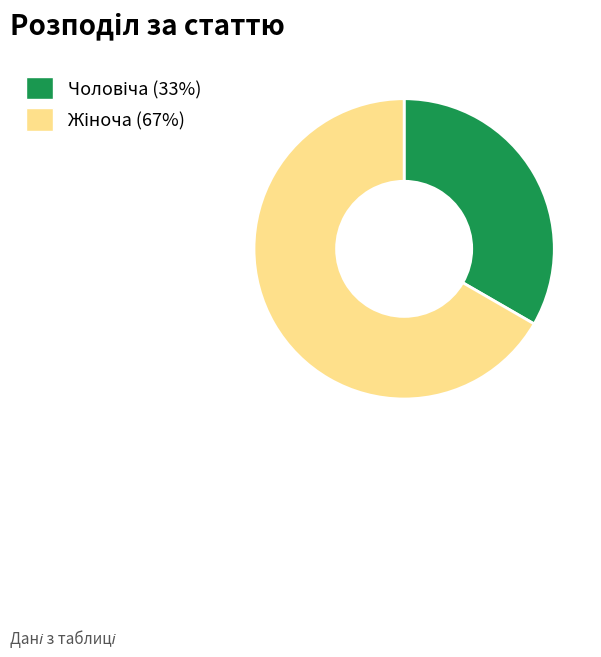

How many segments does this pie chart have?

2